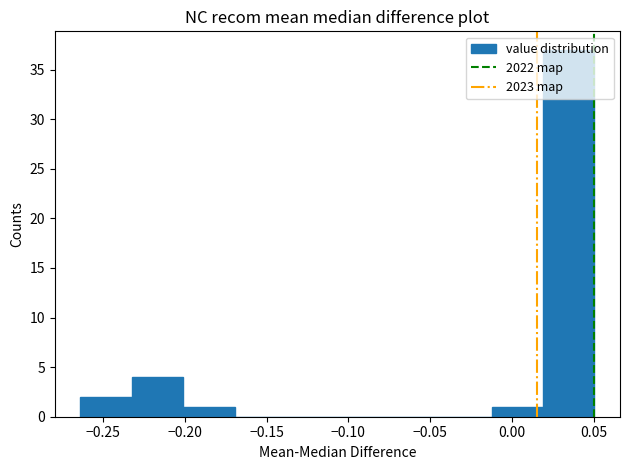

Over which range of the x-axis is the bar tallest?

0.020 to 0.050